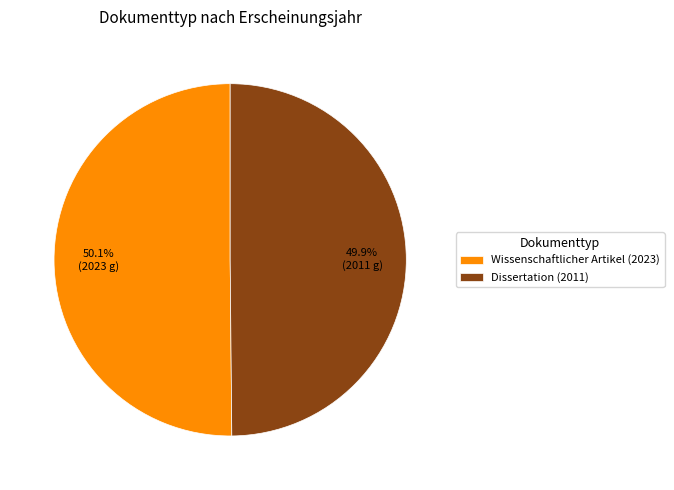

What percentage is the Wissenschaftlicher Artikel (2023) slice, to the nearest percent?

50%